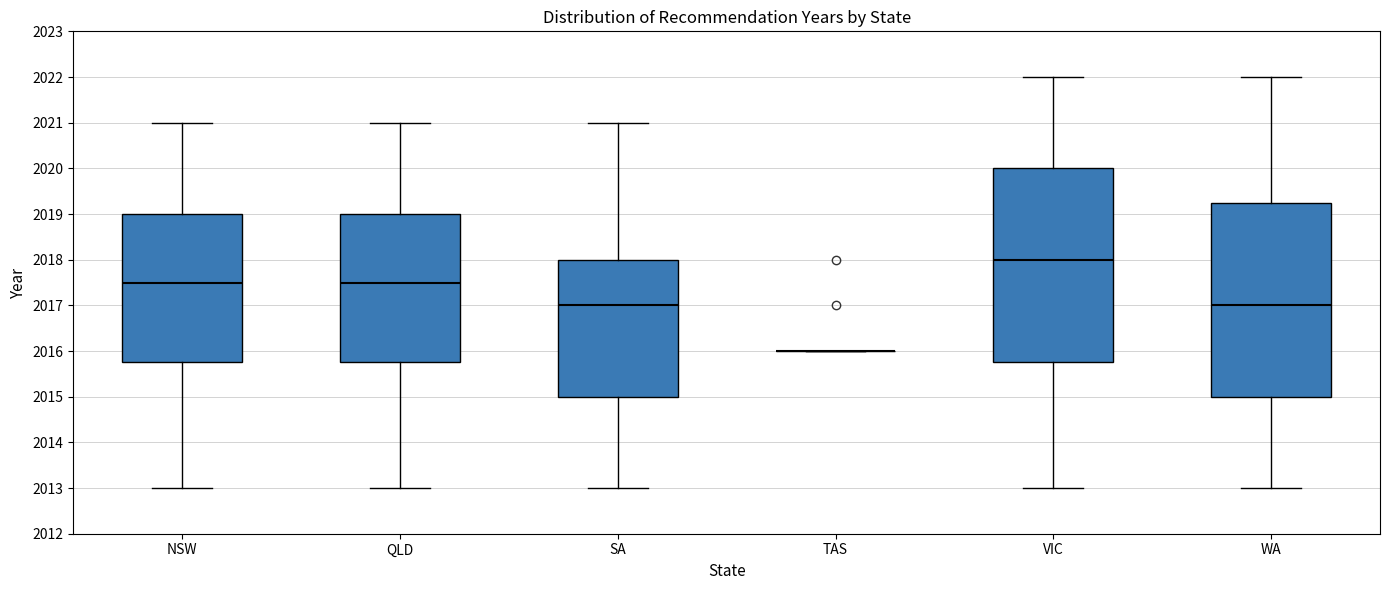

Reading left to right, transcribe this box plot: for each box, give where its median line is, the range the box spans, and where its two whiskers end, as read against the y-axis. The values are not printed on the chart, so give them approximately, as read against the axis.

NSW: median 2017.5, box 2015.8 to 2019.0, whiskers 2013.0 to 2021.0
QLD: median 2017.5, box 2015.8 to 2019.0, whiskers 2013.0 to 2021.0
SA: median 2017.0, box 2015.0 to 2018.0, whiskers 2013.0 to 2021.0
TAS: box collapsed to a line at 2016.0, whiskers 2016.0 to 2016.0
VIC: median 2018.0, box 2015.8 to 2020.0, whiskers 2013.0 to 2022.0
WA: median 2017.0, box 2015.0 to 2019.3, whiskers 2013.0 to 2022.0